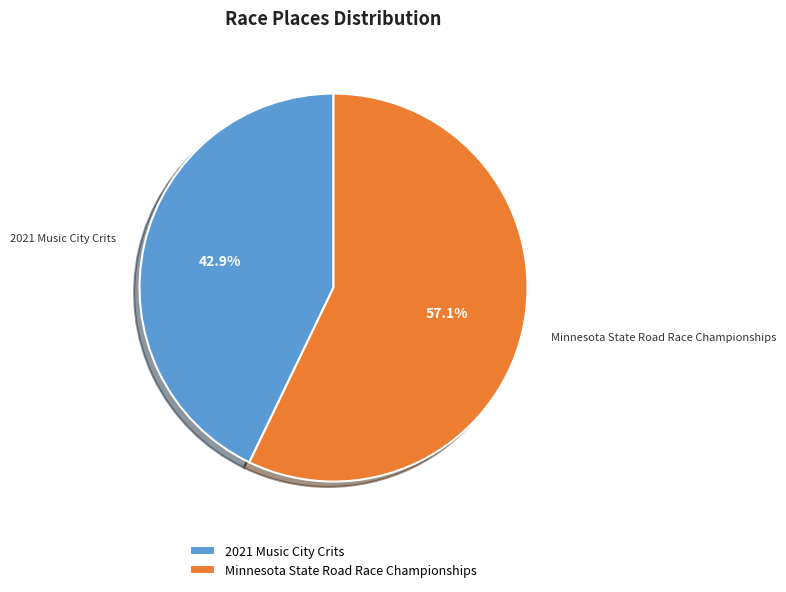

Is it true that Minnesota State Road Race Championships is 44% of the pie?

False